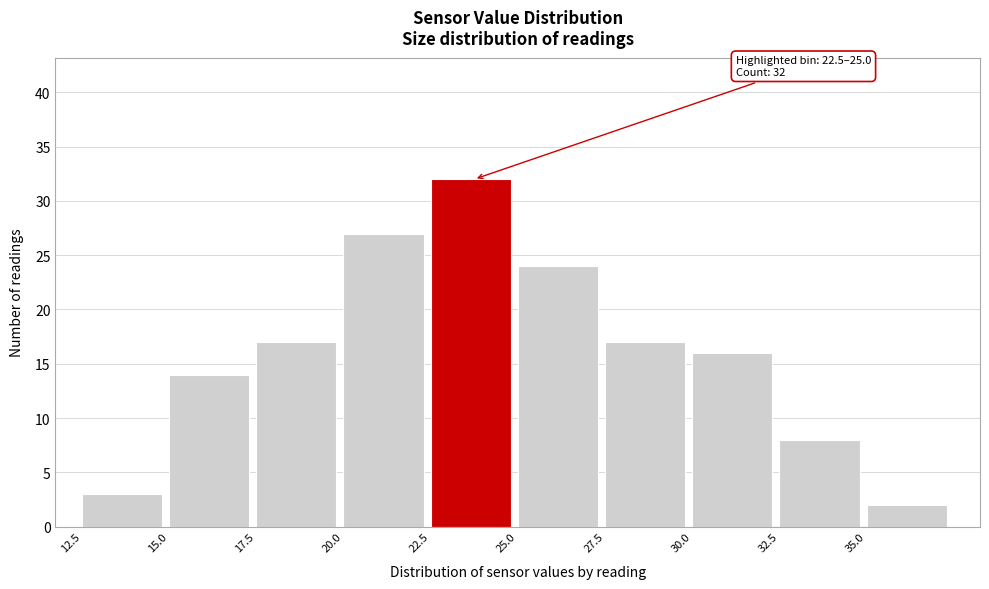

Which range on the x-axis has the tallest bar?

22.5 to 25.0